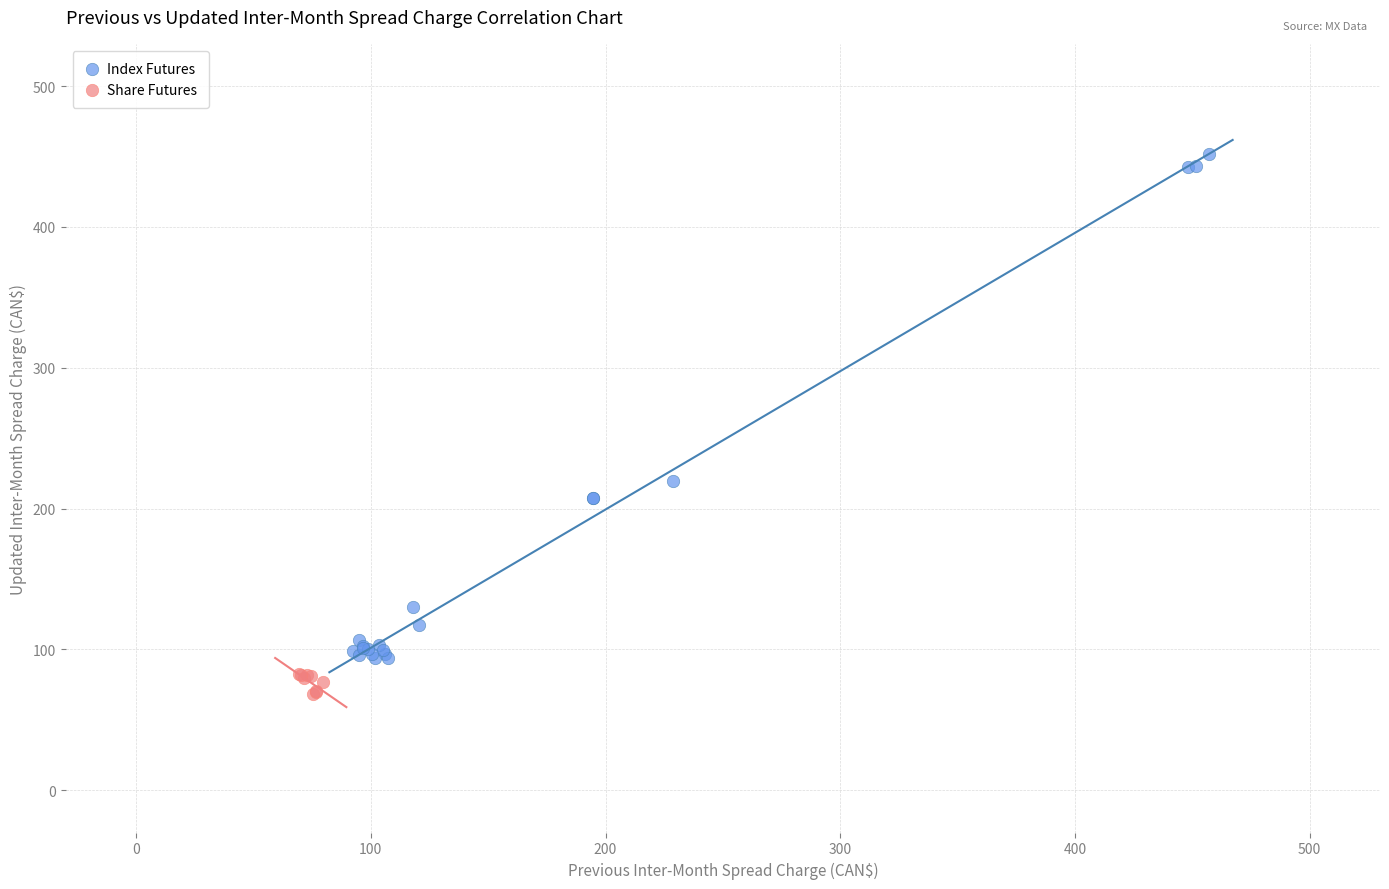

Which series has the largest Y range (max minus min)?

Index Futures